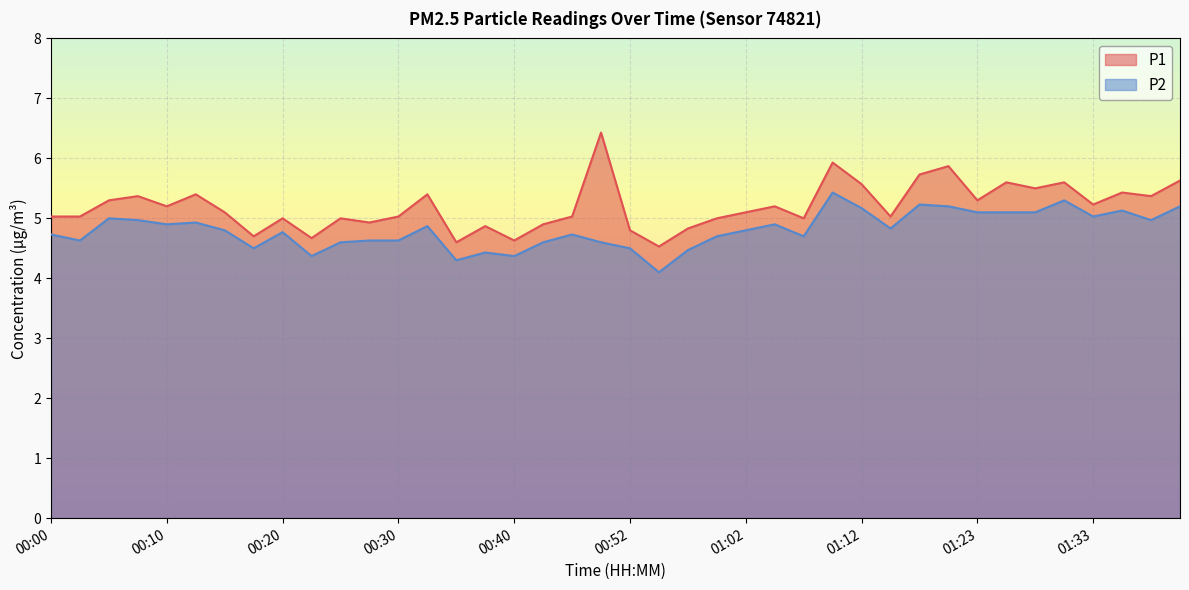

At which label does P1 first exceed 5?

00:00